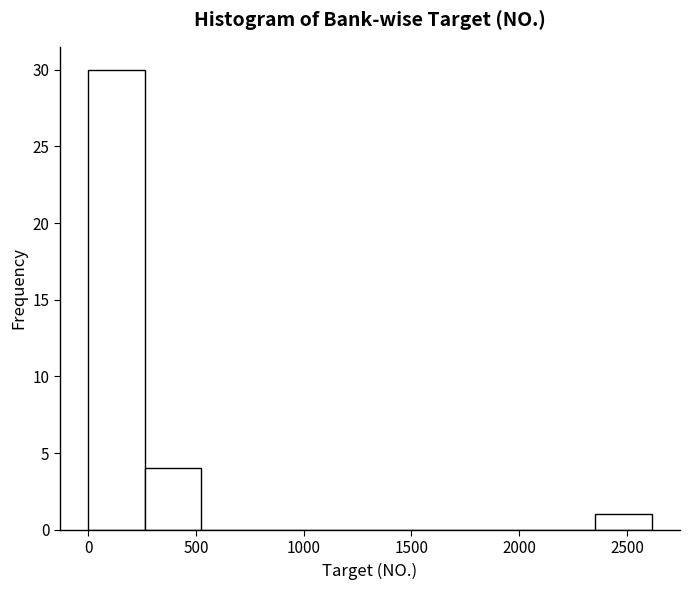

Over which range of the x-axis is the bar tallest?

0 to 250